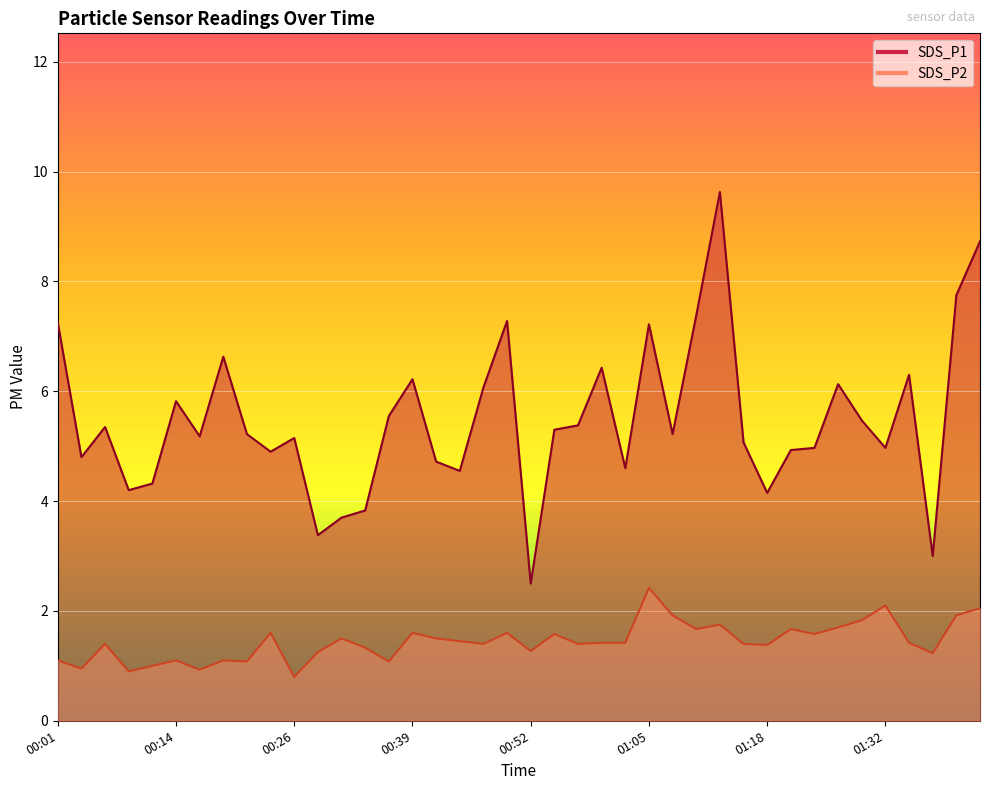

In SDS_P2, how many points are higher than both neighbors (excluding endpoints)?

12